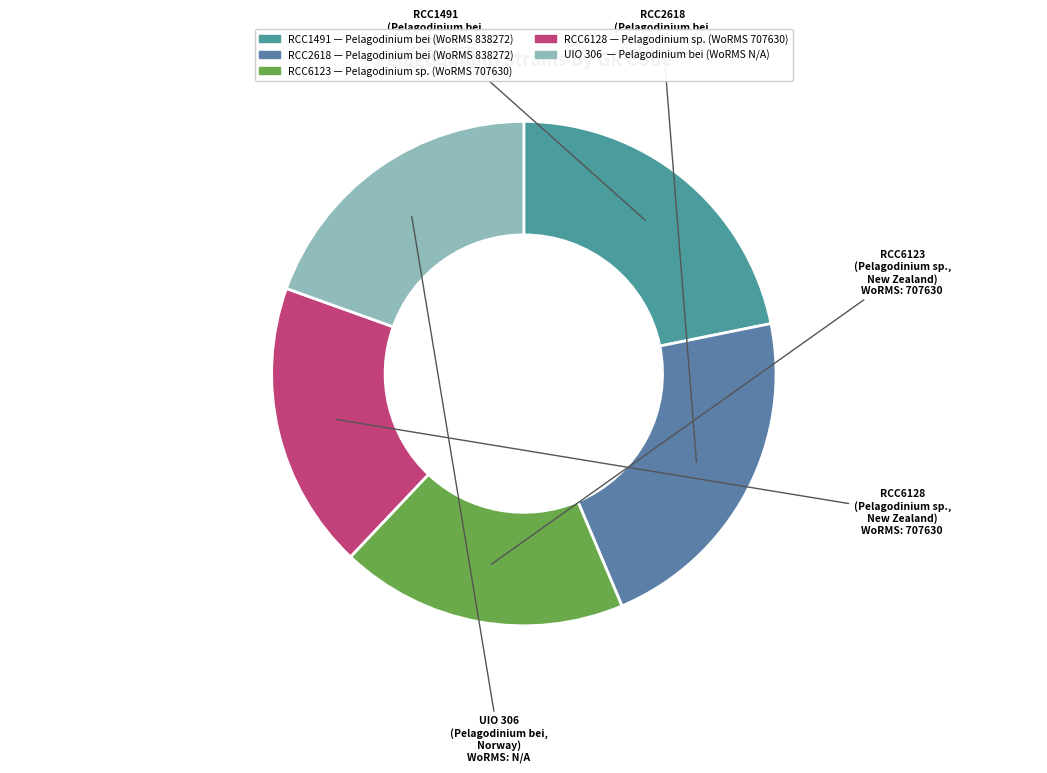

What is the ratio of the value at RCC6128 to the value at UIO 306?

0.9